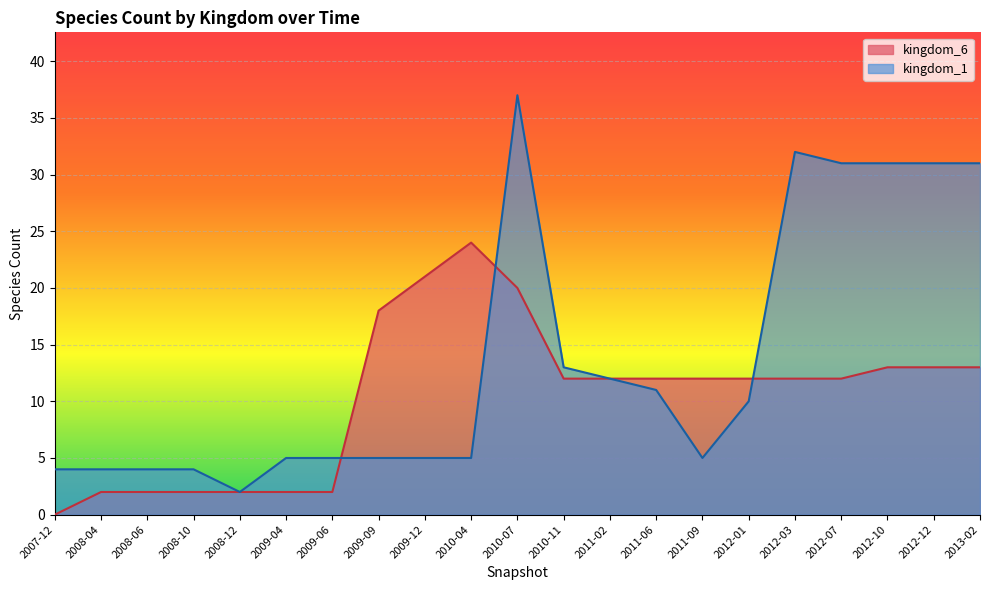

What is the difference between the highest and lowest values at 2013-02?

18